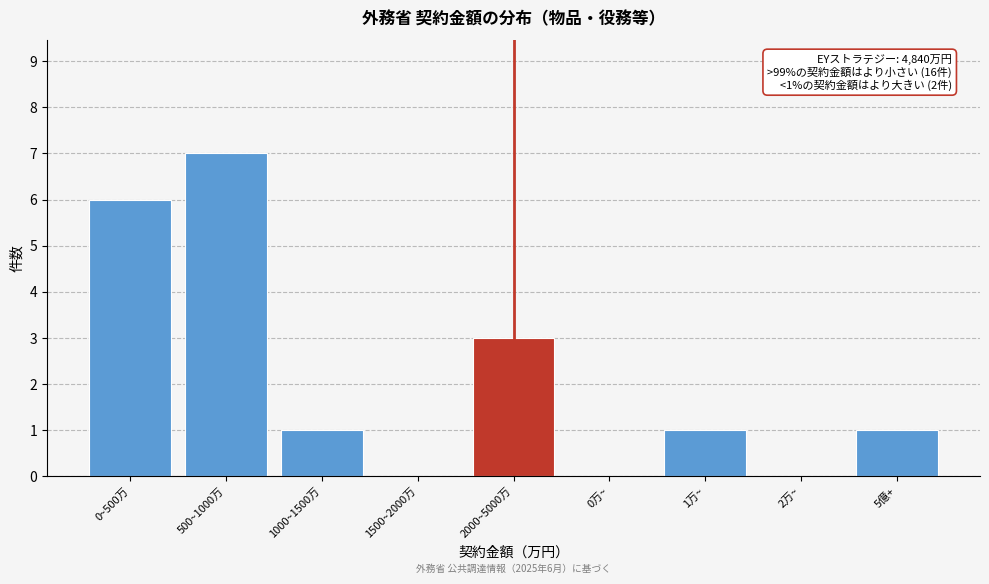

Reading right to left, what are all the values shown in this chart?

5億+=1	2万~=0	1万~=1	0万~=0	2000~5000万=3	1500~2000万=0	1000~1500万=1	500~1000万=7	0~500万=6